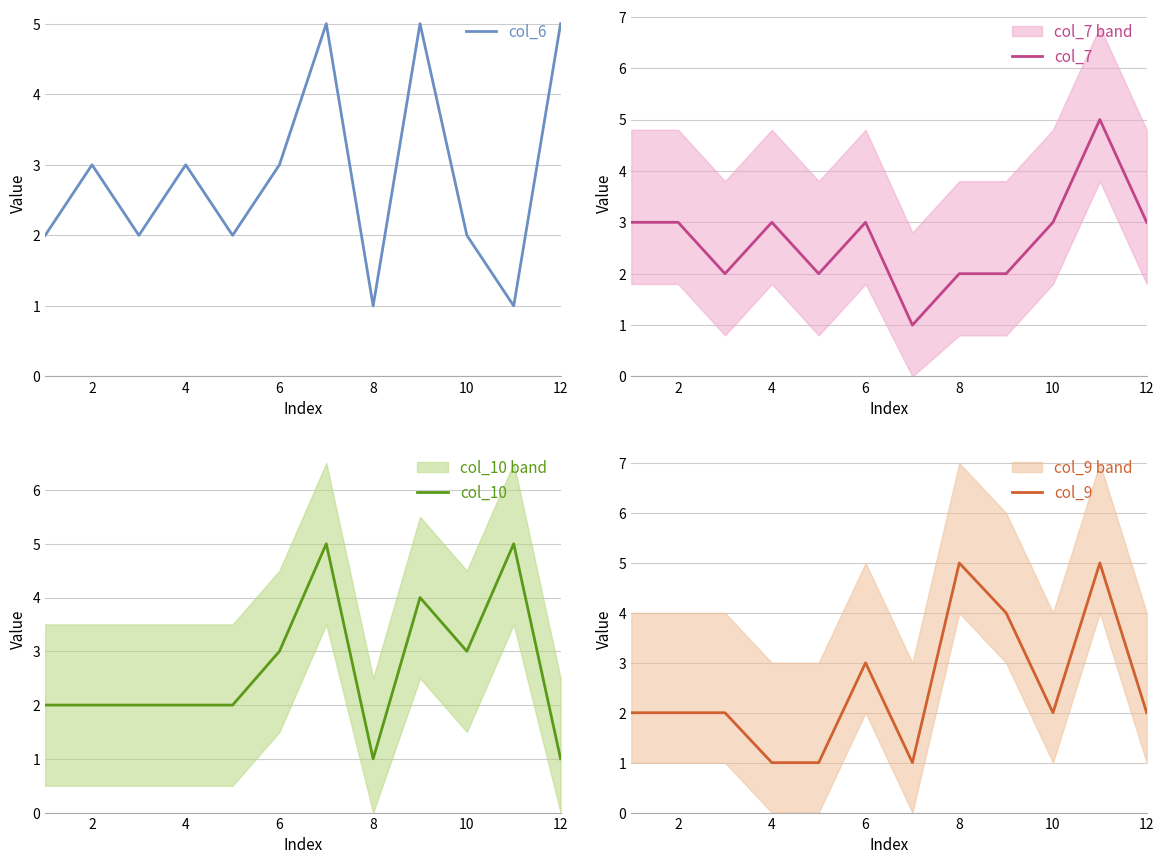

What are all the series names shown in the legend?

col_6, col_7, col_10, col_9